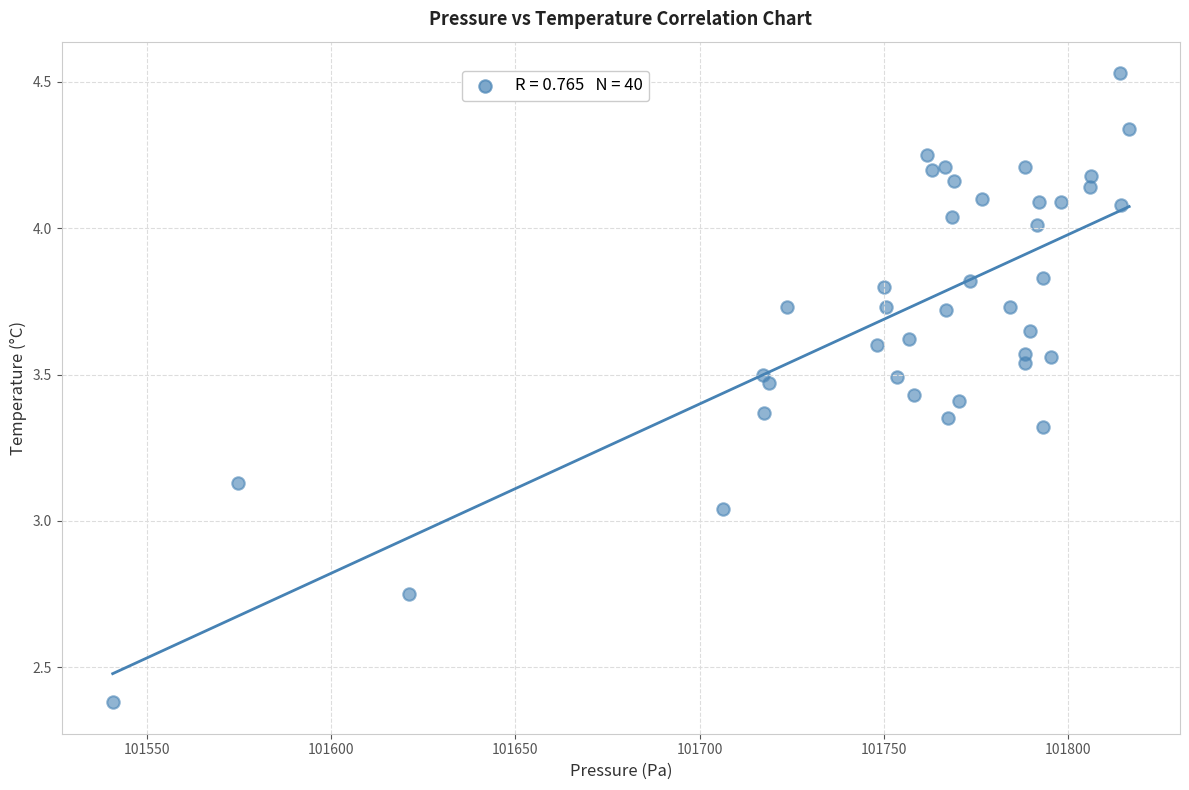

What is the range of X values (max minus min)?

275.8